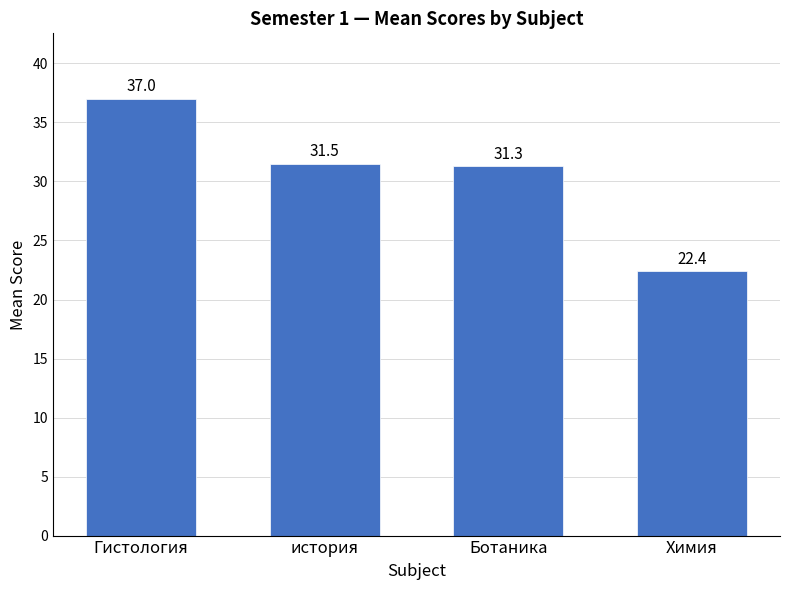

Which label corresponds to the largest value in the chart?

Гистология